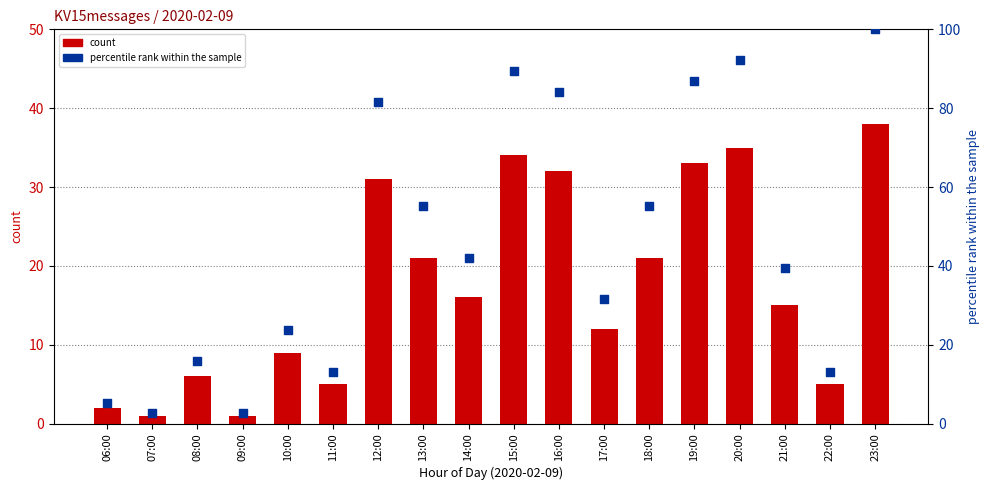

Is the value of count at 16:00 greater than the value of percentile rank within the sample at 17:00?

Yes